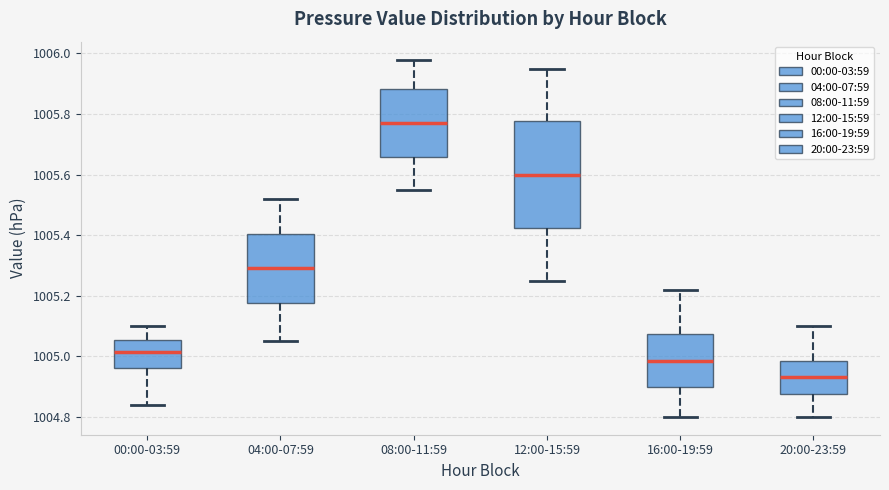

Reading left to right, read every box against the y-axis: the position of its median line, the range the box covers, and the ends of its whiskers. The values are not printed on the chart, so give them approximately, as read against the axis.

00:00-03:59: median 1005.02, box 1004.96 to 1005.06, whiskers 1004.84 to 1005.10
04:00-07:59: median 1005.30, box 1005.18 to 1005.40, whiskers 1005.06 to 1005.52
08:00-11:59: median 1005.78, box 1005.66 to 1005.88, whiskers 1005.56 to 1005.98
12:00-15:59: median 1005.60, box 1005.42 to 1005.78, whiskers 1005.26 to 1005.96
16:00-19:59: median 1004.98, box 1004.90 to 1005.08, whiskers 1004.80 to 1005.22
20:00-23:59: median 1004.94, box 1004.88 to 1004.98, whiskers 1004.80 to 1005.10